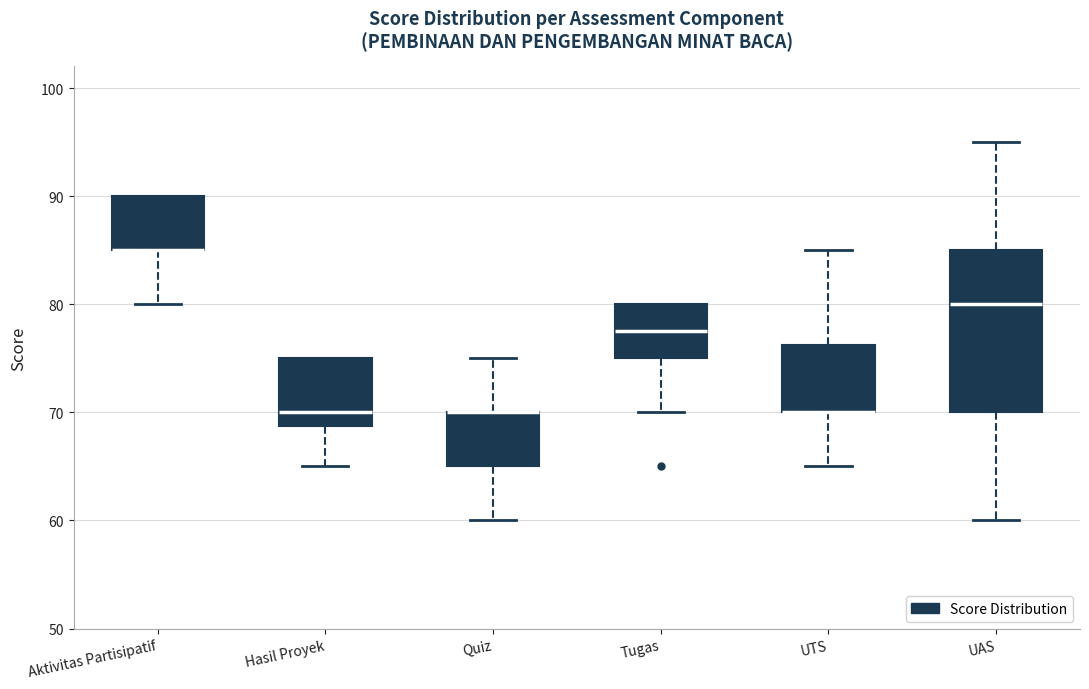

Reading left to right, transcribe this box plot: for each box, give where its median line is, the range the box spans, and where its two whiskers end, as read against the y-axis. The values are not printed on the chart, so give them approximately, as read against the axis.

Aktivitas Partisipatif: median 85 (drawn on the box's lower edge), box 85 to 90, whiskers 80 to 90
Hasil Proyek: median 70, box 69 to 75, whiskers 65 to 75
Quiz: median 70 (drawn on the box's upper edge), box 65 to 70, whiskers 60 to 75
Tugas: median 78, box 75 to 80, whiskers 70 to 80
UTS: median 70 (drawn on the box's lower edge), box 70 to 76, whiskers 65 to 85
UAS: median 80, box 70 to 85, whiskers 60 to 95